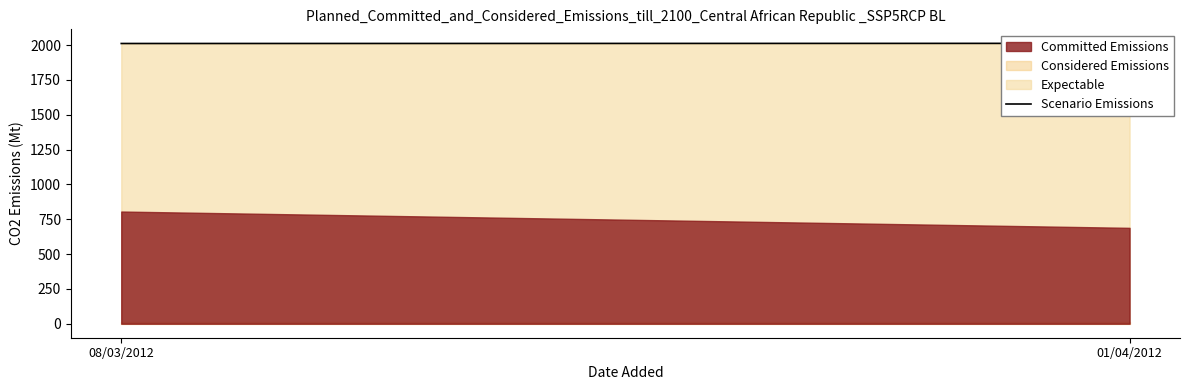

What is the label of the 2nd point from the right?

08/03/2012